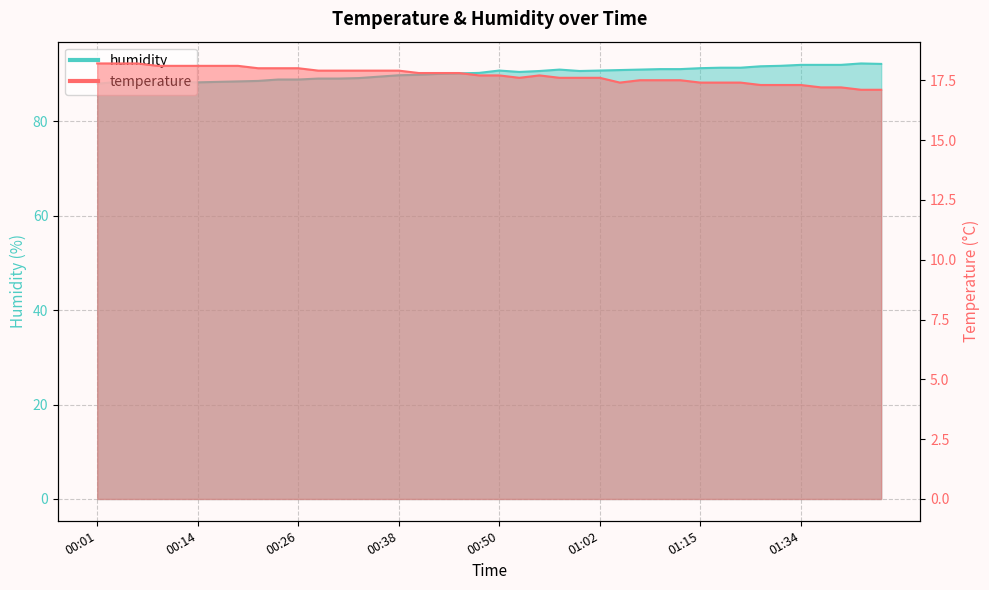

At which category does humidity reach its first local peak?

00:04